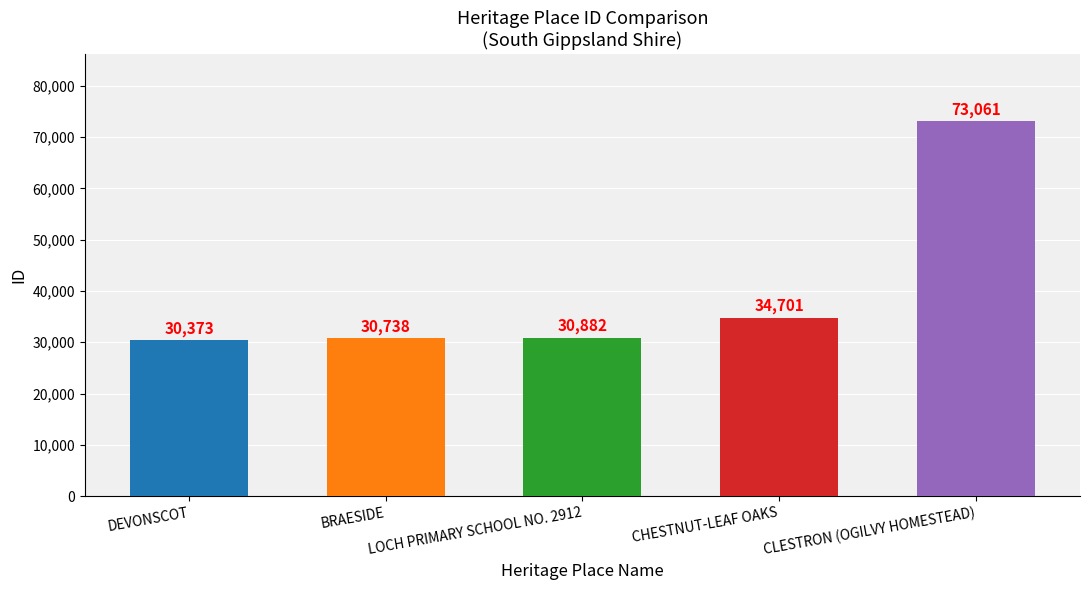

Reading left to right, what are all the values shown in this chart?

30373	30738	30882	34701	73061